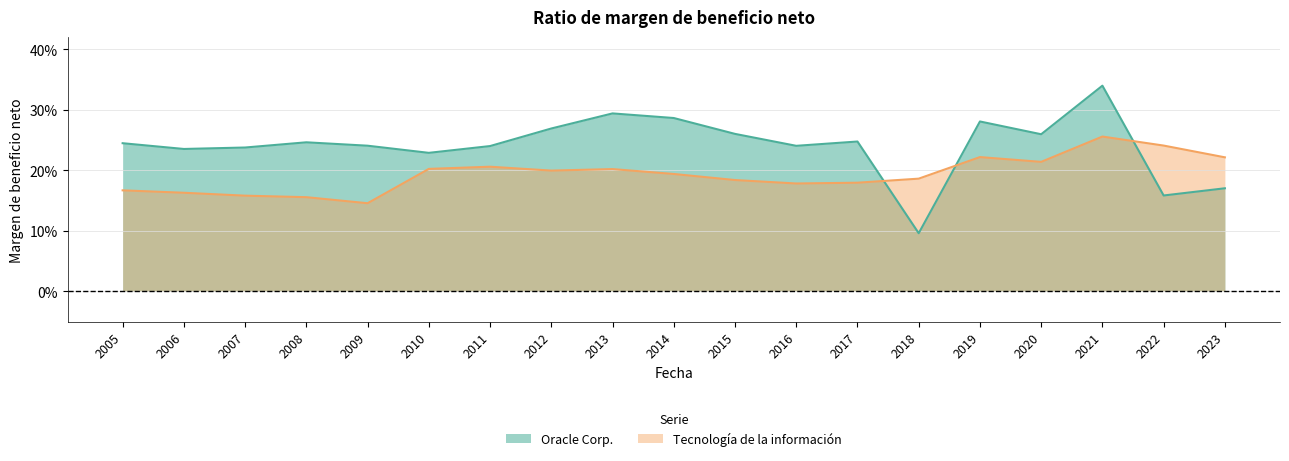

Is it true that Oracle Corp. equals 0.1 at 2005?

False